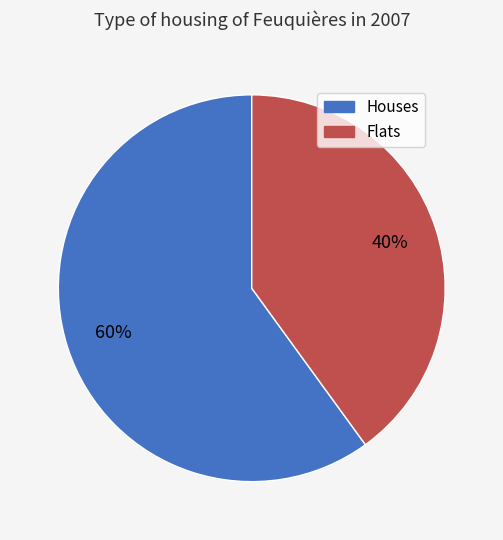

Does any single category account for the majority?

Yes